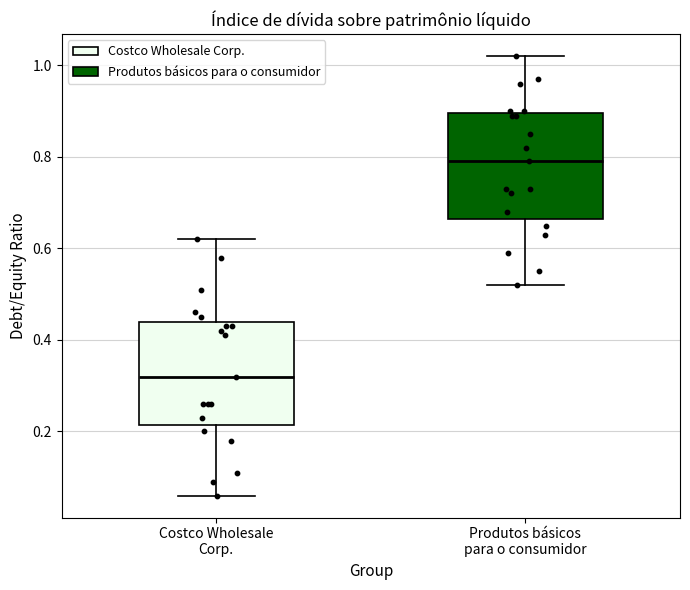

Which box's median line is the lowest?

Costco Wholesale Corp.